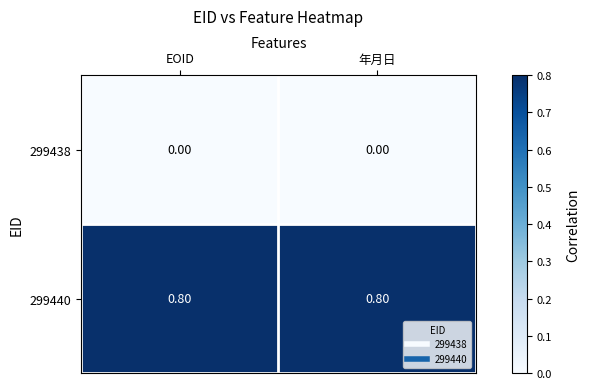

What is the spread (max minus min) of values at EOID?

0.8